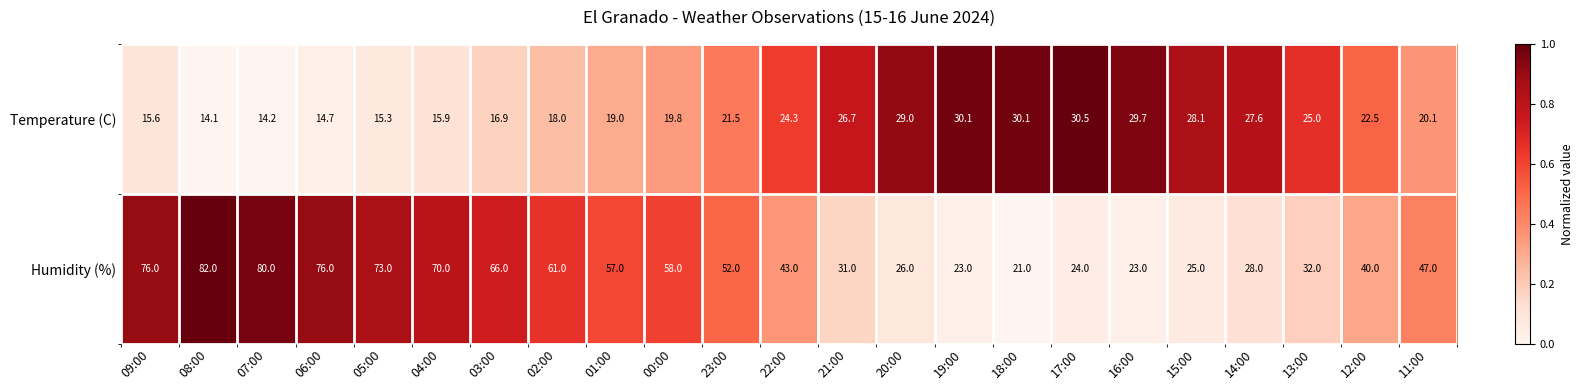

Rank the series at 09:00 from highest to lowest value.

Humidity (%), Temperature (C)